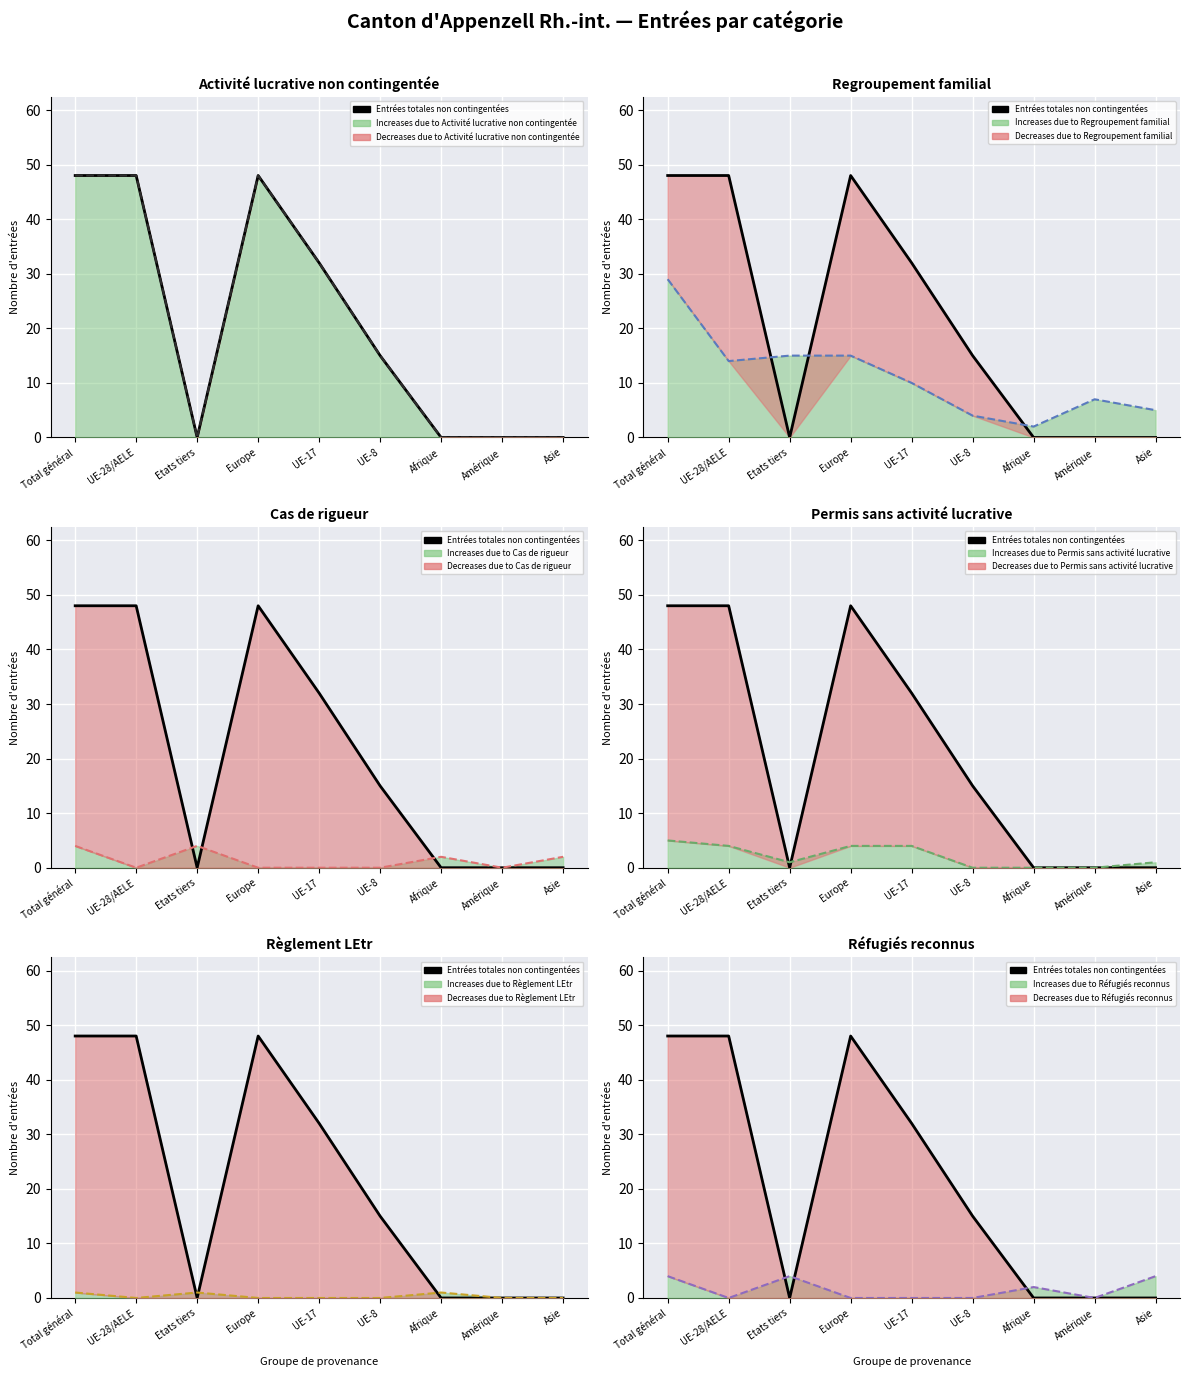

At which category does the data reach its first local peak?

Europe